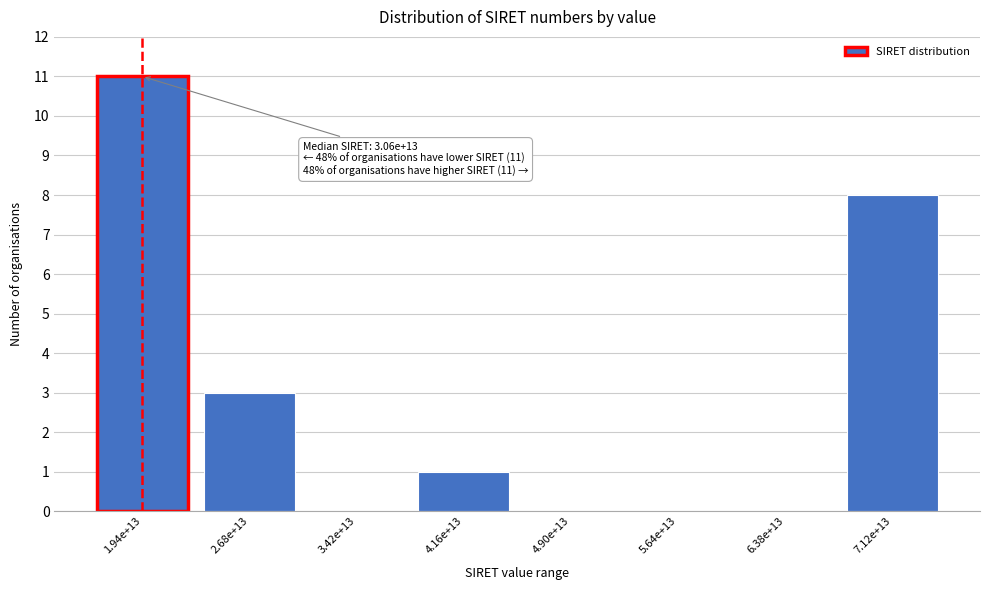

Reading left to right, extract all data points from this chart.

1.94e+13=11	2.68e+13=3	3.42e+13=0	4.16e+13=1	4.90e+13=0	5.64e+13=0	6.38e+13=0	7.12e+13=8